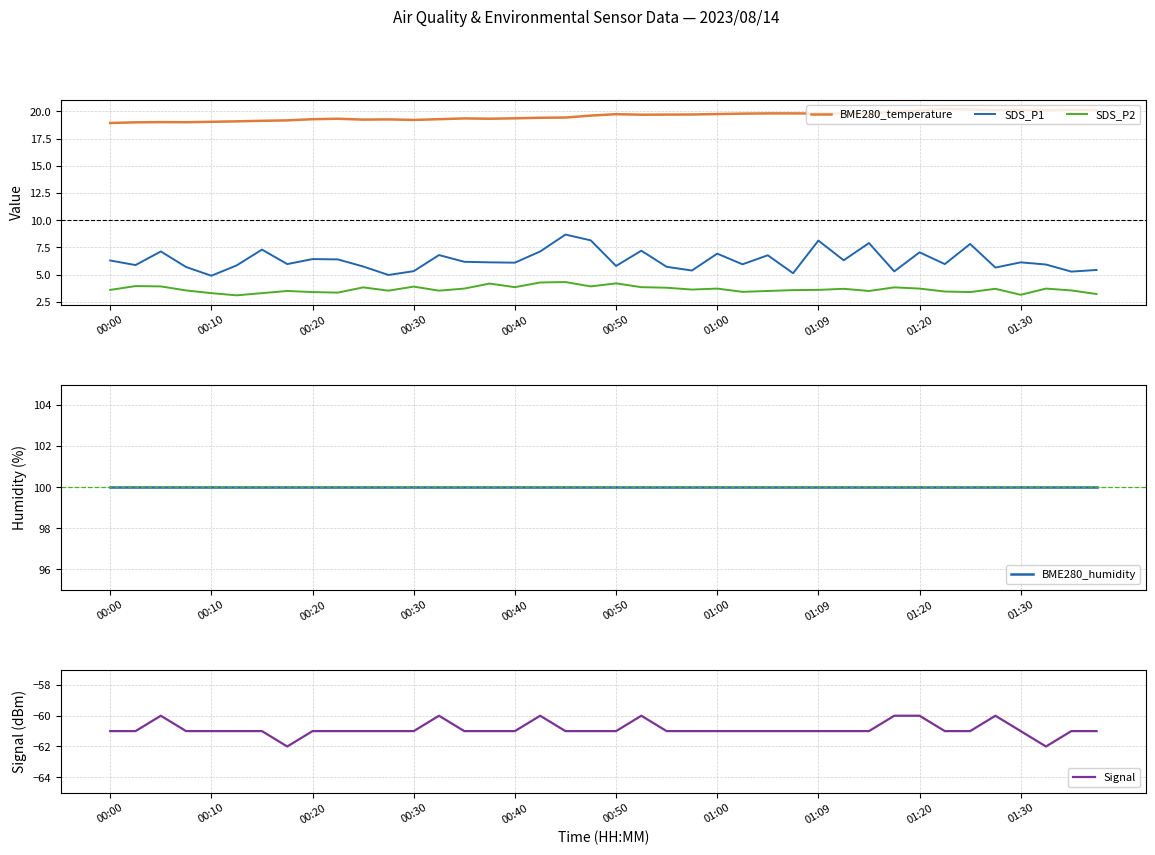

True or false: SDS_P2 and BME280_temperature intersect in this chart.

False